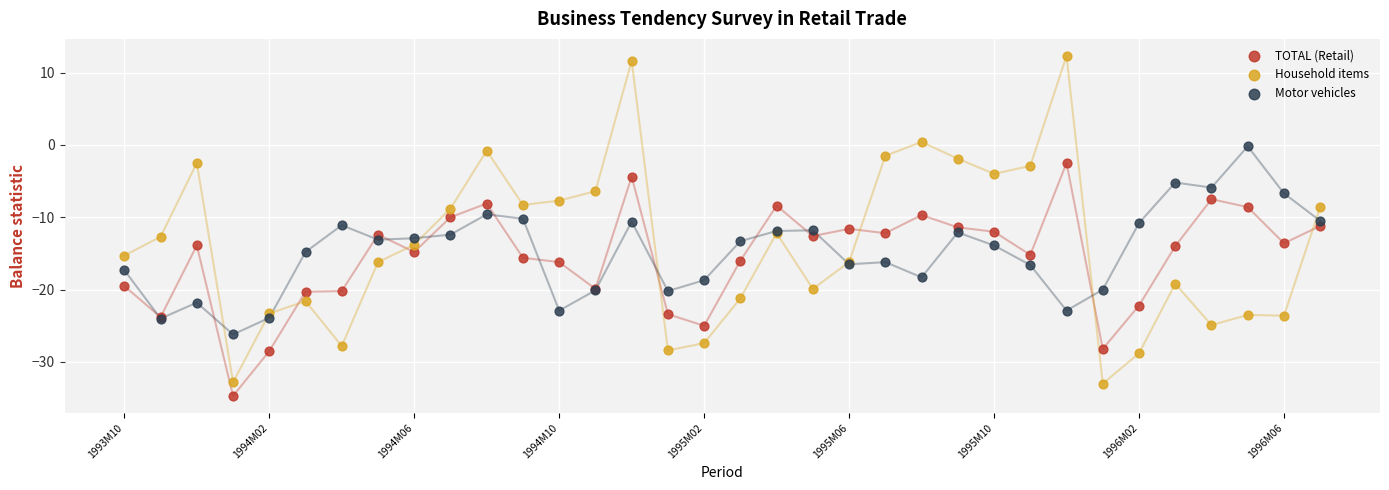

Which series reaches the minimum Y coordinate?

TOTAL (Retail)